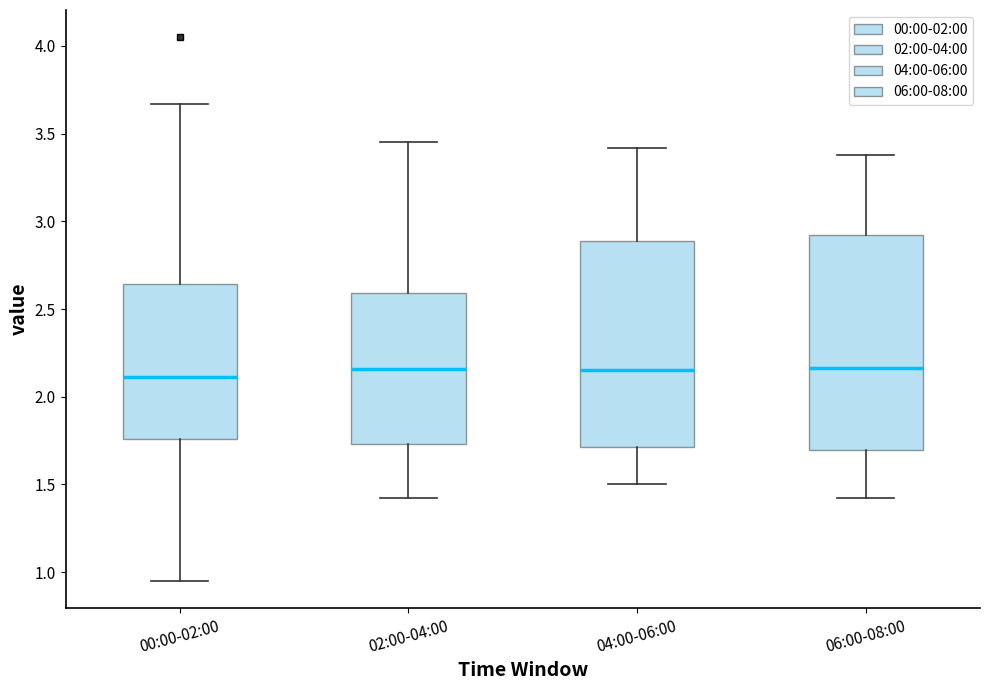

Reading left to right, transcribe this box plot: for each box, give where its median line is, the range the box spans, and where its two whiskers end, as read against the y-axis. The values are not printed on the chart, so give them approximately, as read against the axis.

00:00-02:00: median 2.10, box 1.75 to 2.65, whiskers 0.95 to 3.65
02:00-04:00: median 2.15, box 1.75 to 2.60, whiskers 1.40 to 3.45
04:00-06:00: median 2.15, box 1.70 to 2.90, whiskers 1.50 to 3.40
06:00-08:00: median 2.15, box 1.70 to 2.90, whiskers 1.40 to 3.40